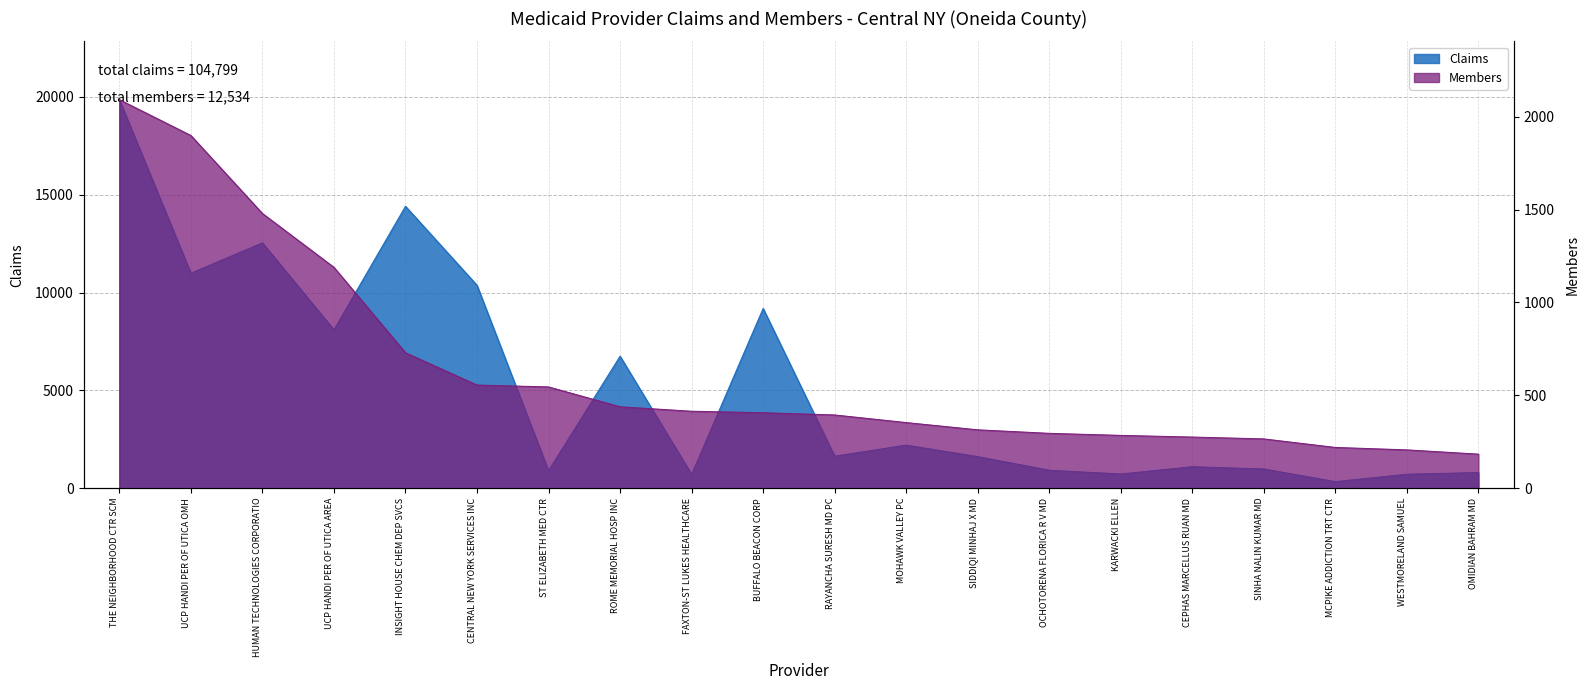

What is the average value of the Members series?

627